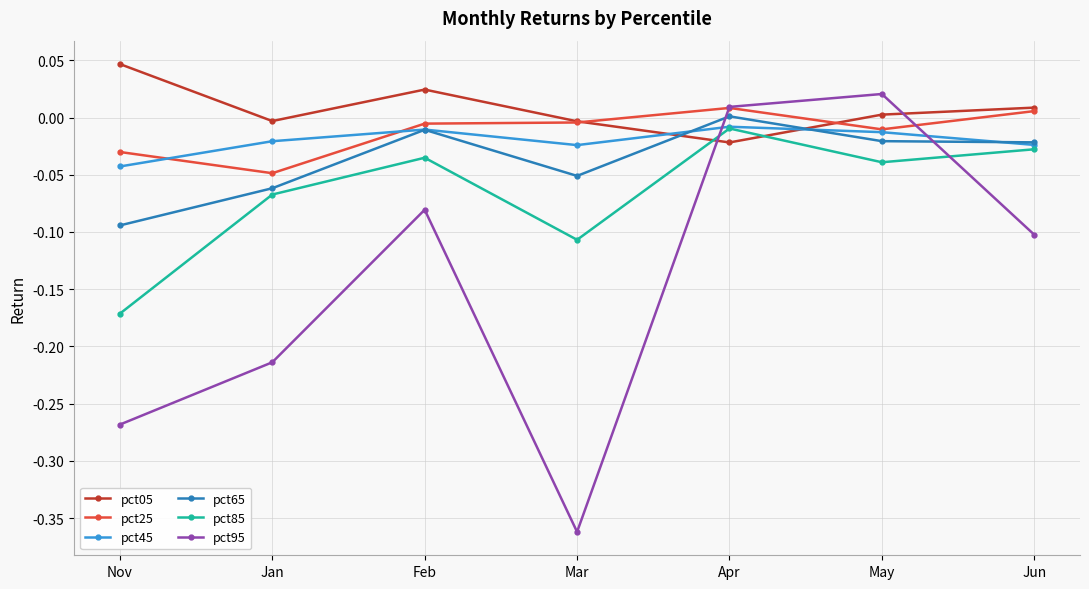

True or false: pct45 has more than 1 interior local peaks.

True